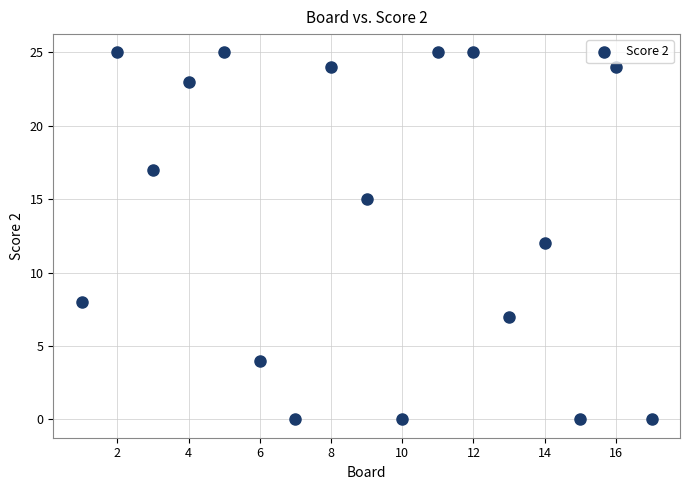

What is the range of Y values (max minus min)?

25